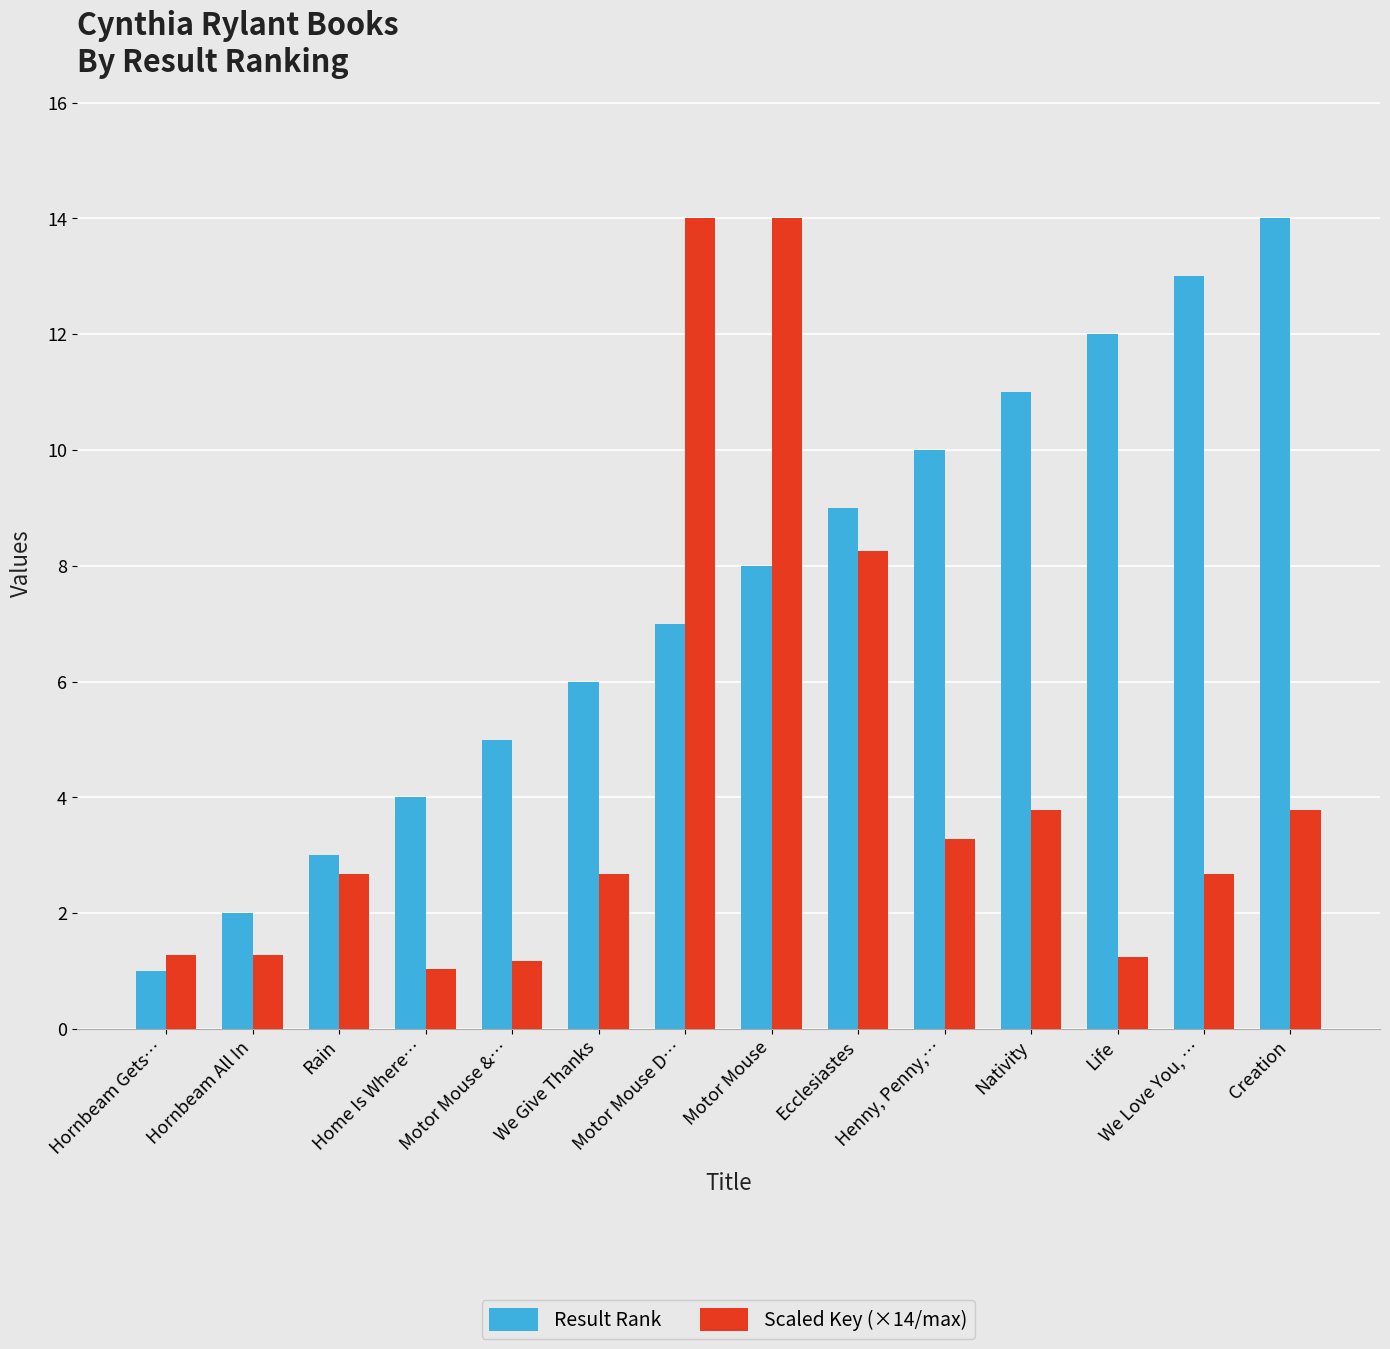

Which series changed the most between We Give Thanks and Life?

Result Rank